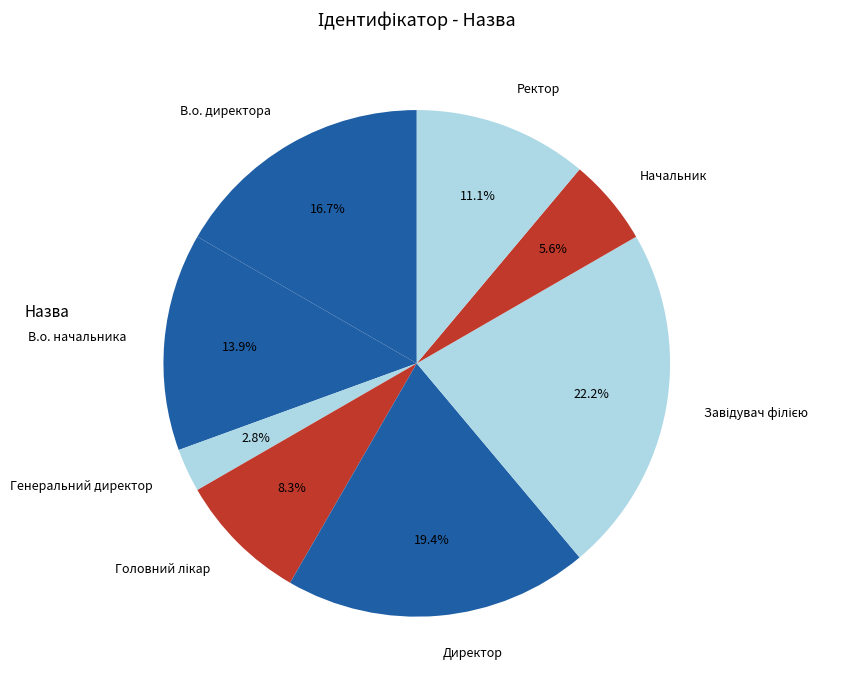

What is the total percentage of В.о. директора and Ректор?

27.8%